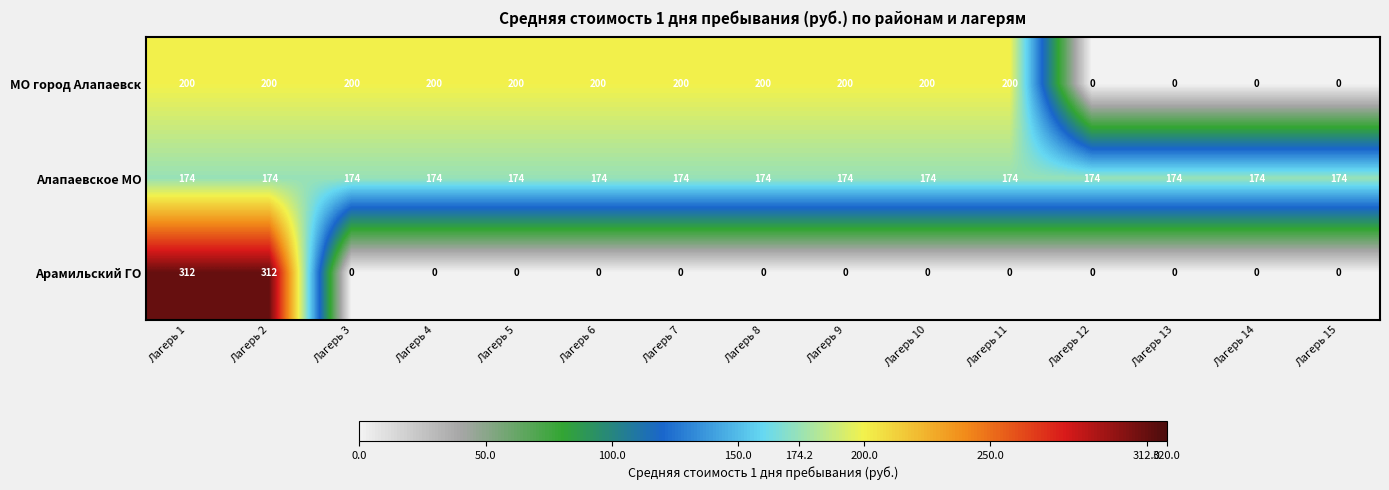

Rank the series at Лагерь 2 from lowest to highest value.

Алапаевское МО, МО город Алапаевск, Арамильский ГО